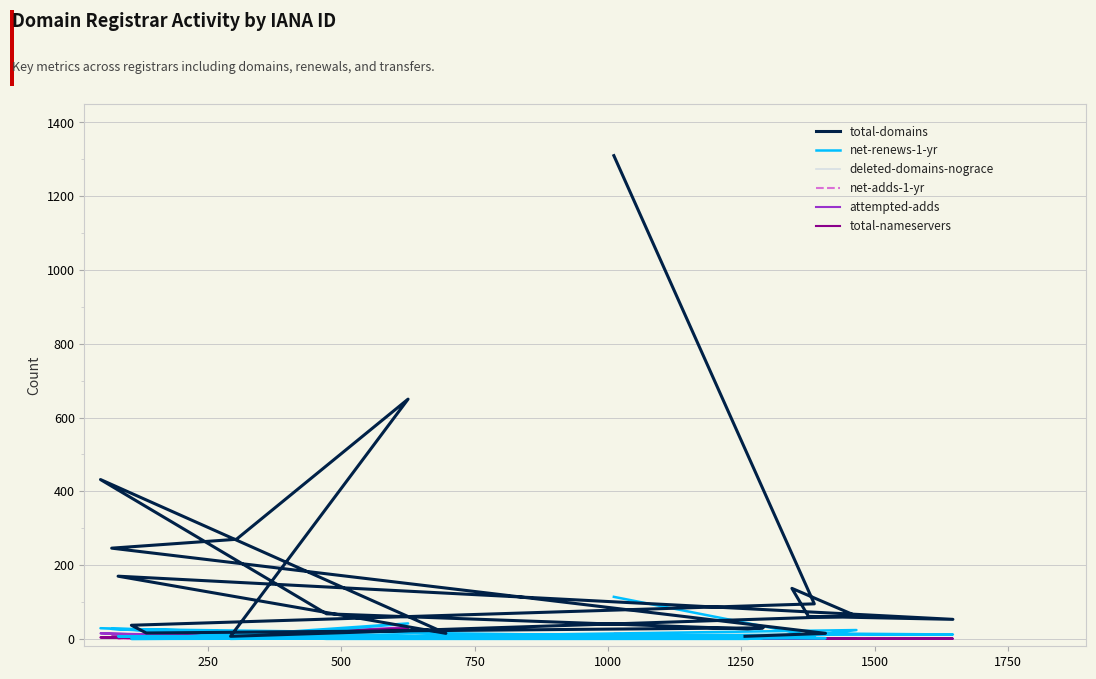

True or false: net-adds-1-yr and total-nameservers intersect in this chart.

False